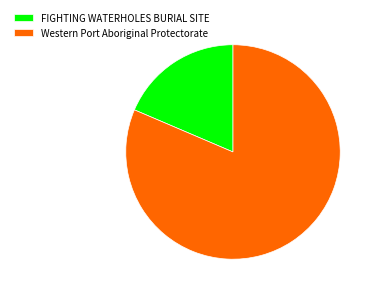

Is FIGHTING WATERHOLES BURIAL SITE the majority of the pie?

No